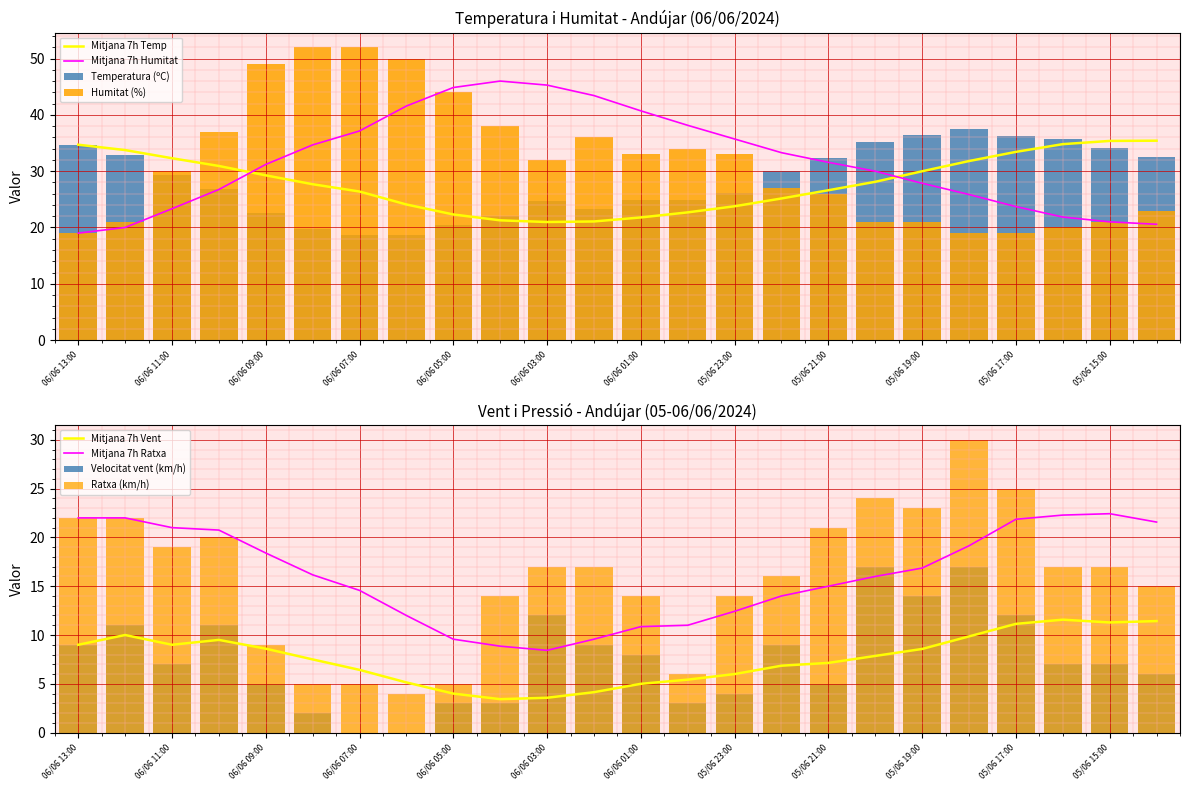

What is the difference between the Ratxa (km/h) values at 05/06 17:00 and 06/06 10:00?

5.0